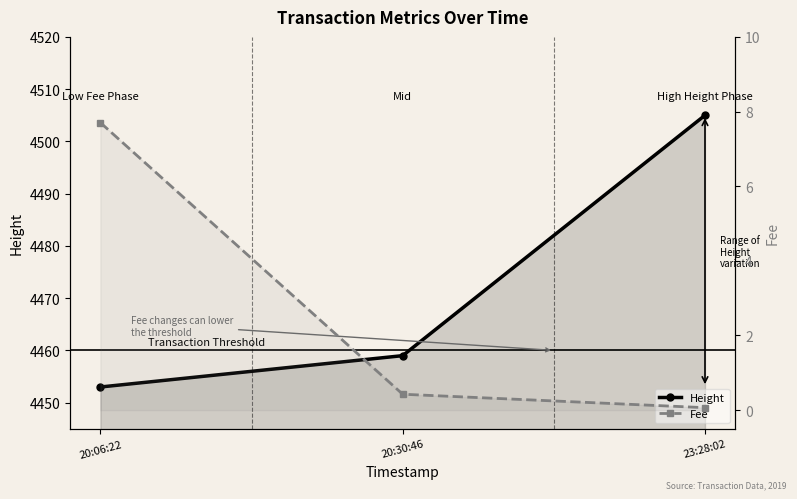

What is the total value across all series at 23:28:02?

4505.1